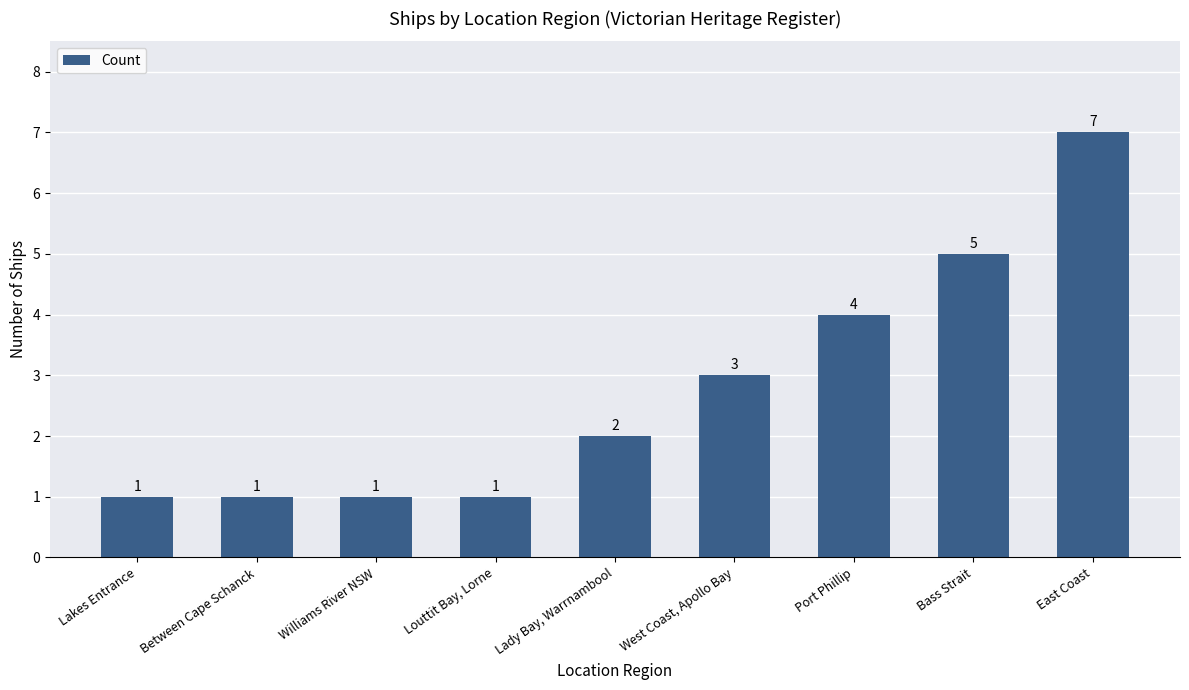

Reading left to right, list all the values displayed in this chart.

Lakes Entrance=1	Between Cape Schanck=1	Williams River NSW=1	Louttit Bay, Lorne=1	Lady Bay, Warrnambool=2	West Coast, Apollo Bay=3	Port Phillip=4	Bass Strait=5	East Coast=7